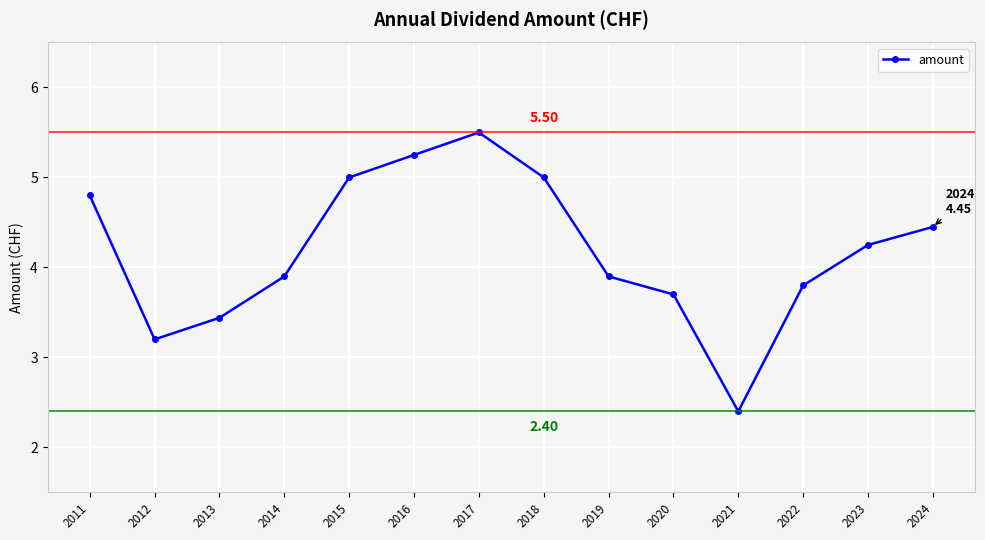

Where is the first local maximum?

2017